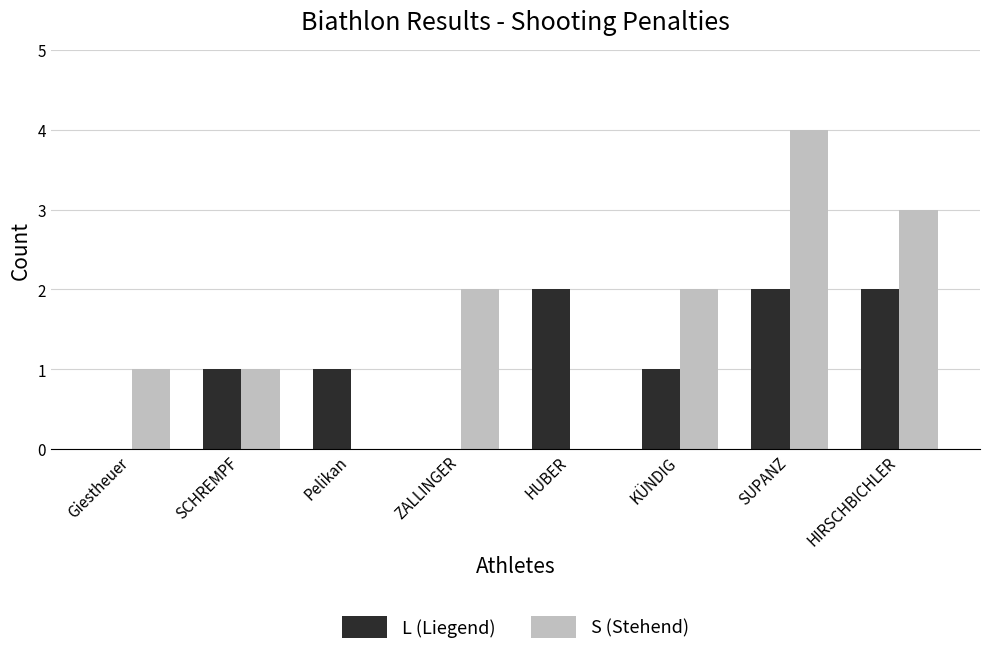

Which label corresponds to the largest value in the chart?

SUPANZ